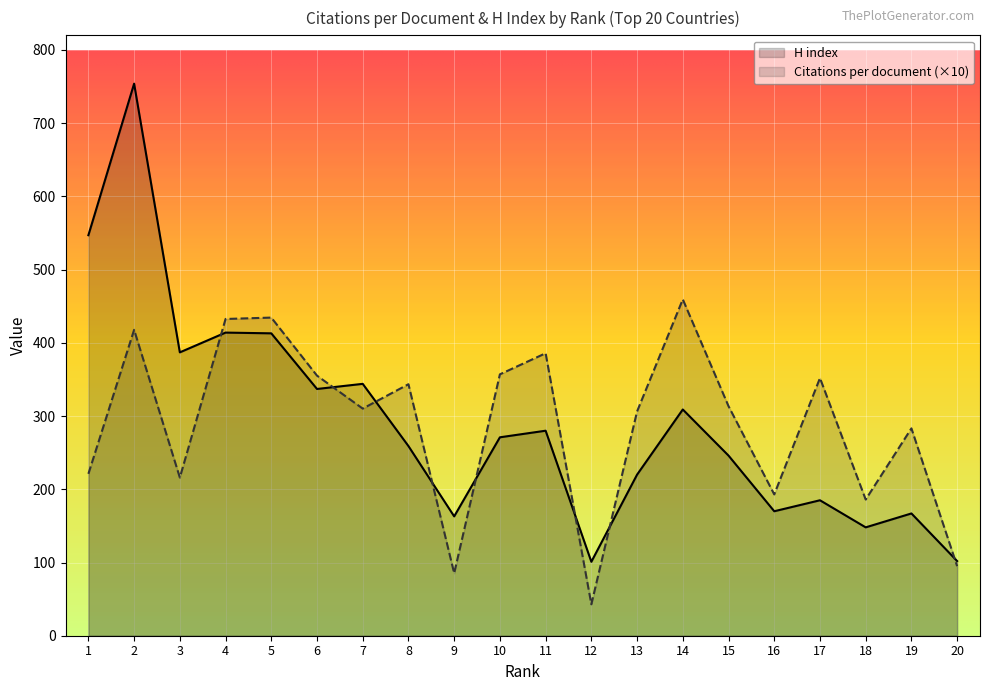

Between which two adjacent categories do H index and Citations per document first intersect?

3 and 4